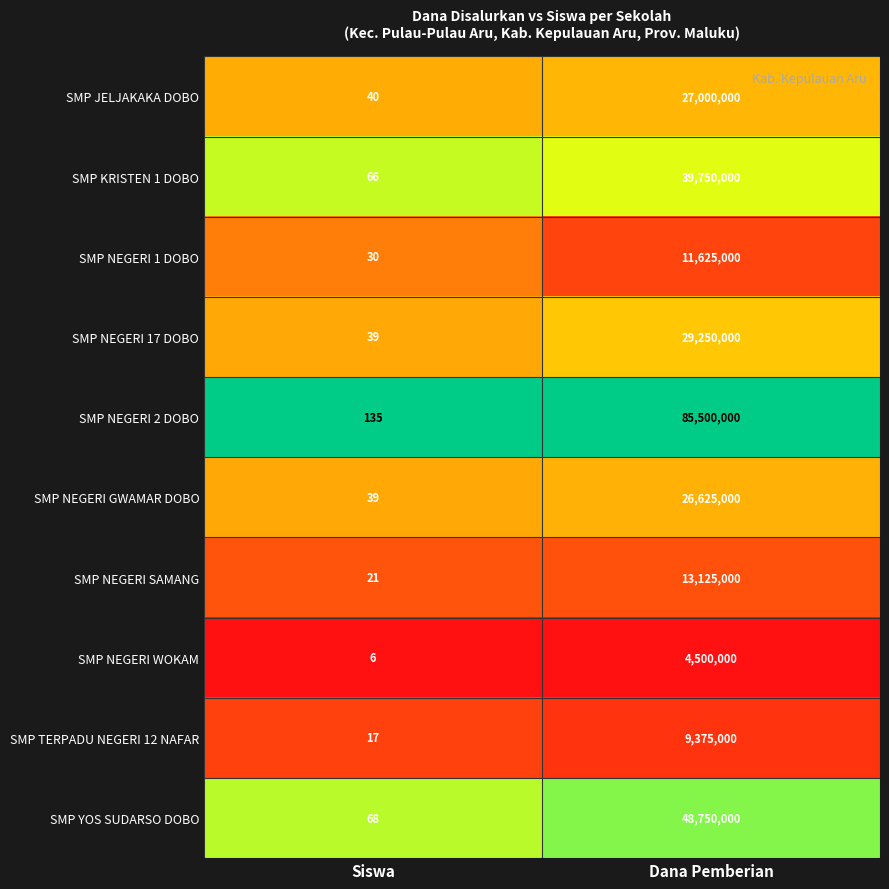

At which label is SMP JELJAKAKA DOBO closest to 13500020?

Siswa